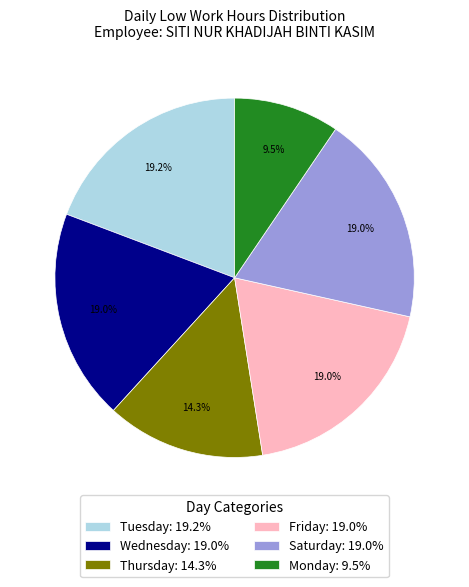

Does any single category account for the majority?

No